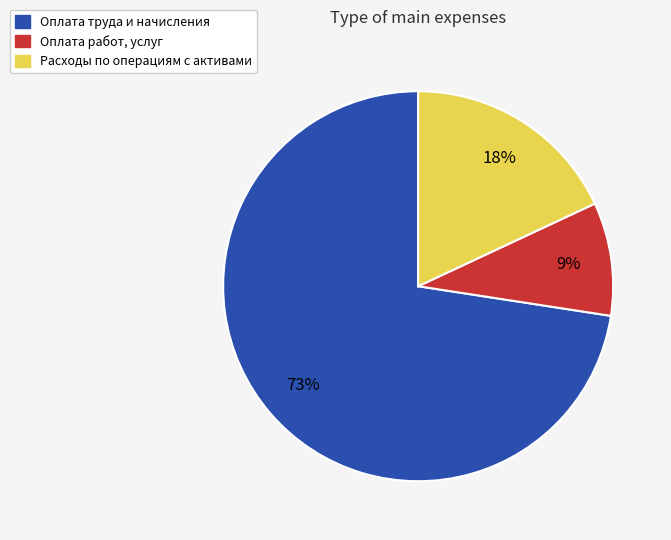

Does any single category account for the majority?

Yes